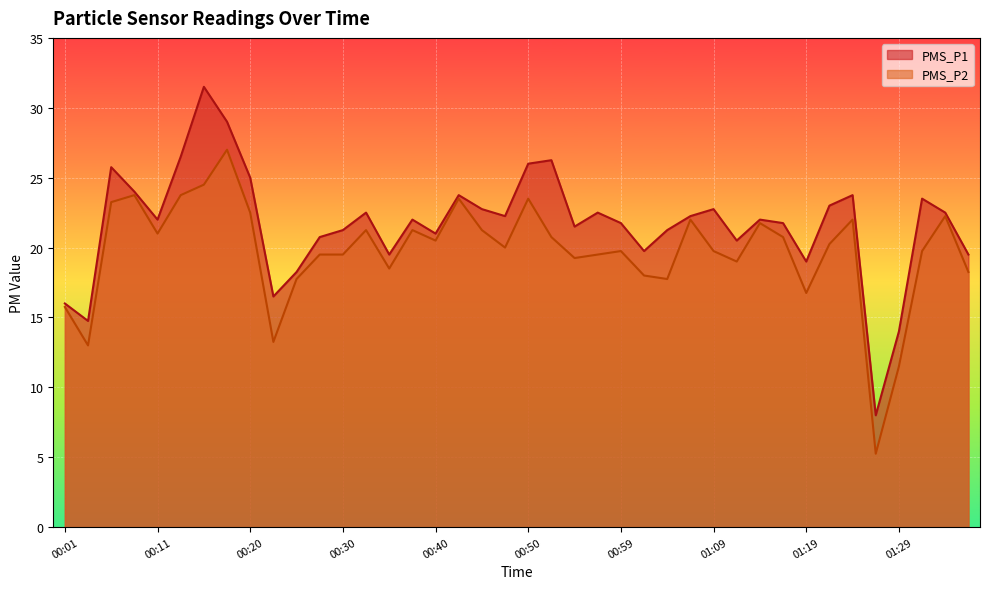

True or false: PMS_P1 has more than 0 points higher than both neighbors.

True